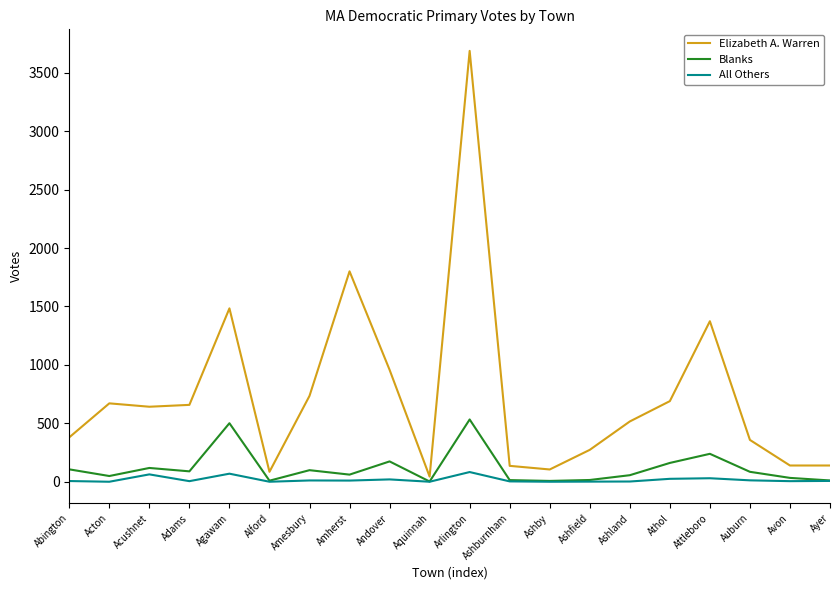

Which series changed the most between Agawam and Ashfield?

Elizabeth A. Warren